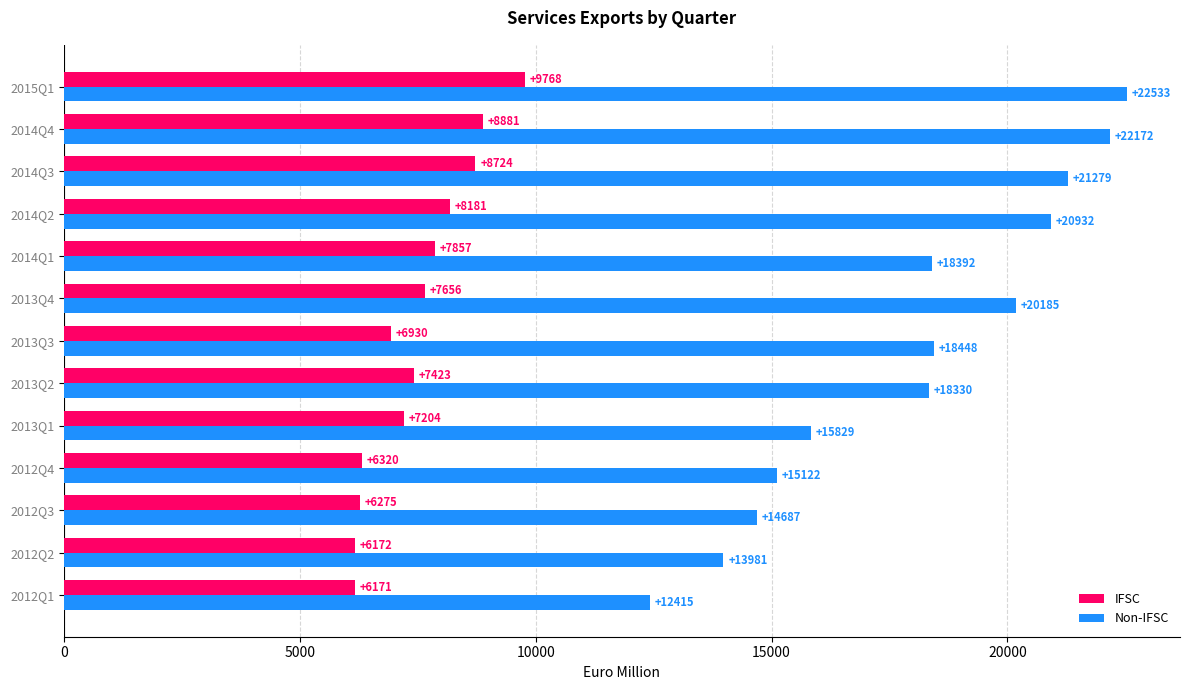

What is the spread (max minus min) of values at 2014Q4?

13291